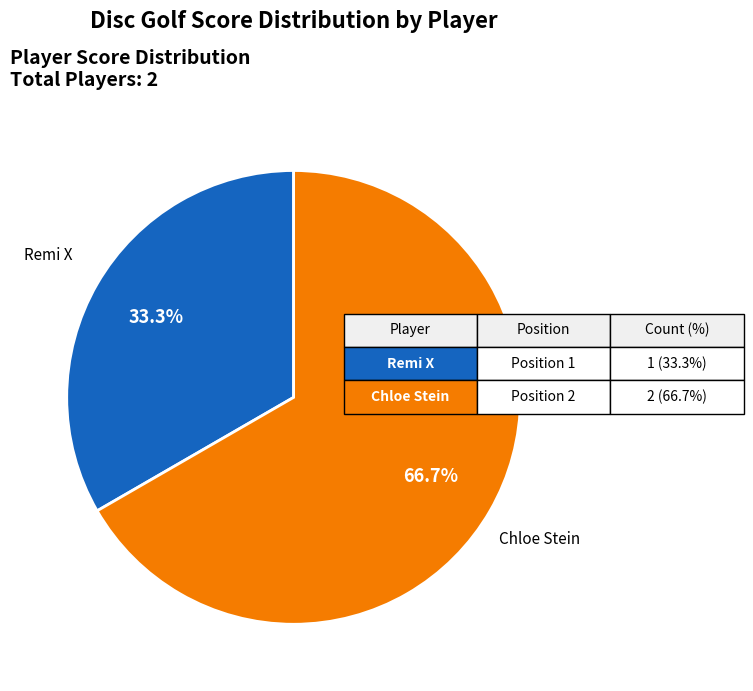

How many slices are in this pie chart?

2